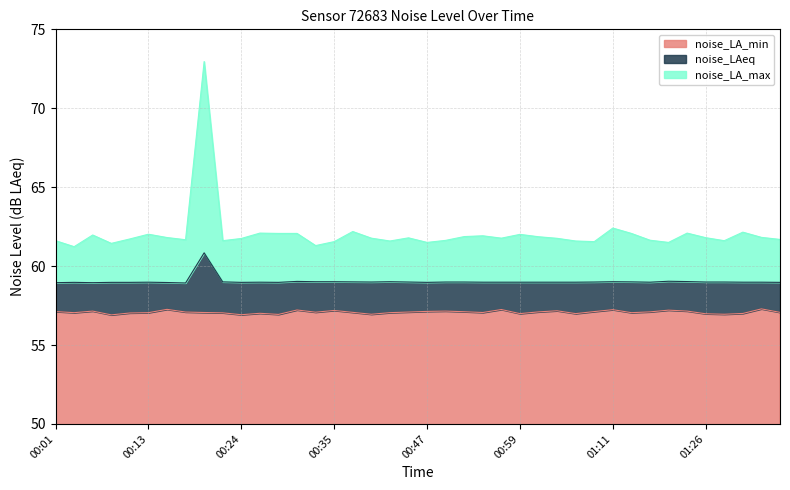

How many categories are shown in the chart?

40